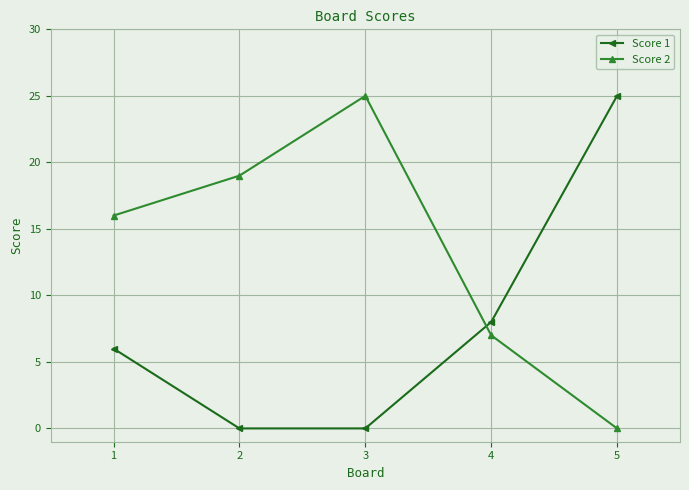

Reading right to left, extract all data points from this chart.

Score 1: 25	8	0	0	6
Score 2: 0	7	25	19	16